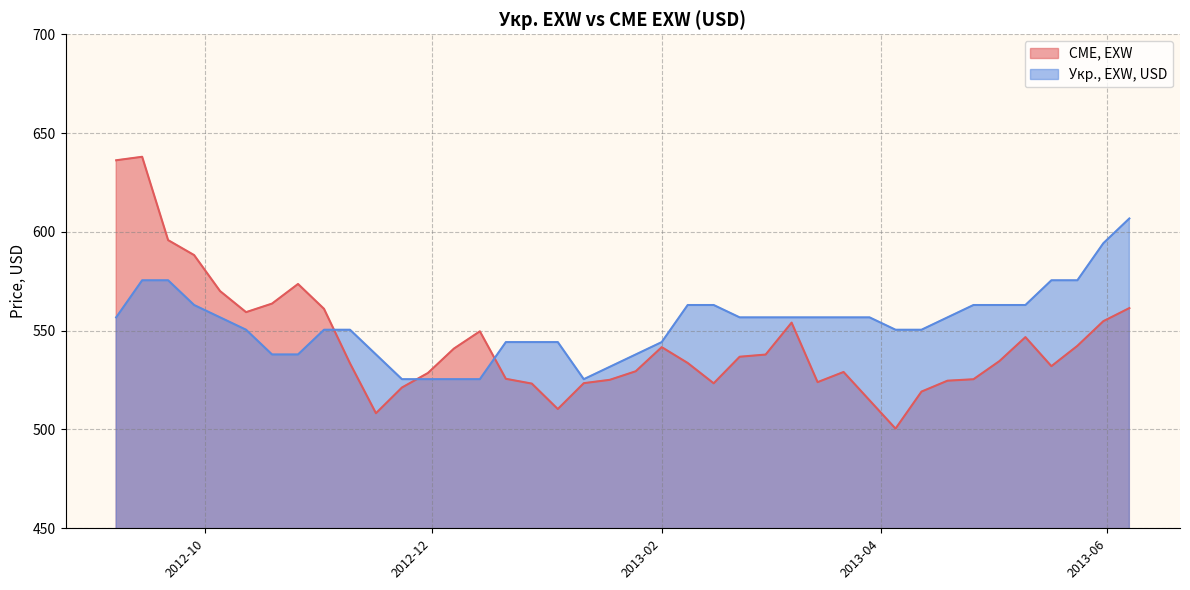

How many intersections are there between CME, EXW and Укр., EXW, USD?

3